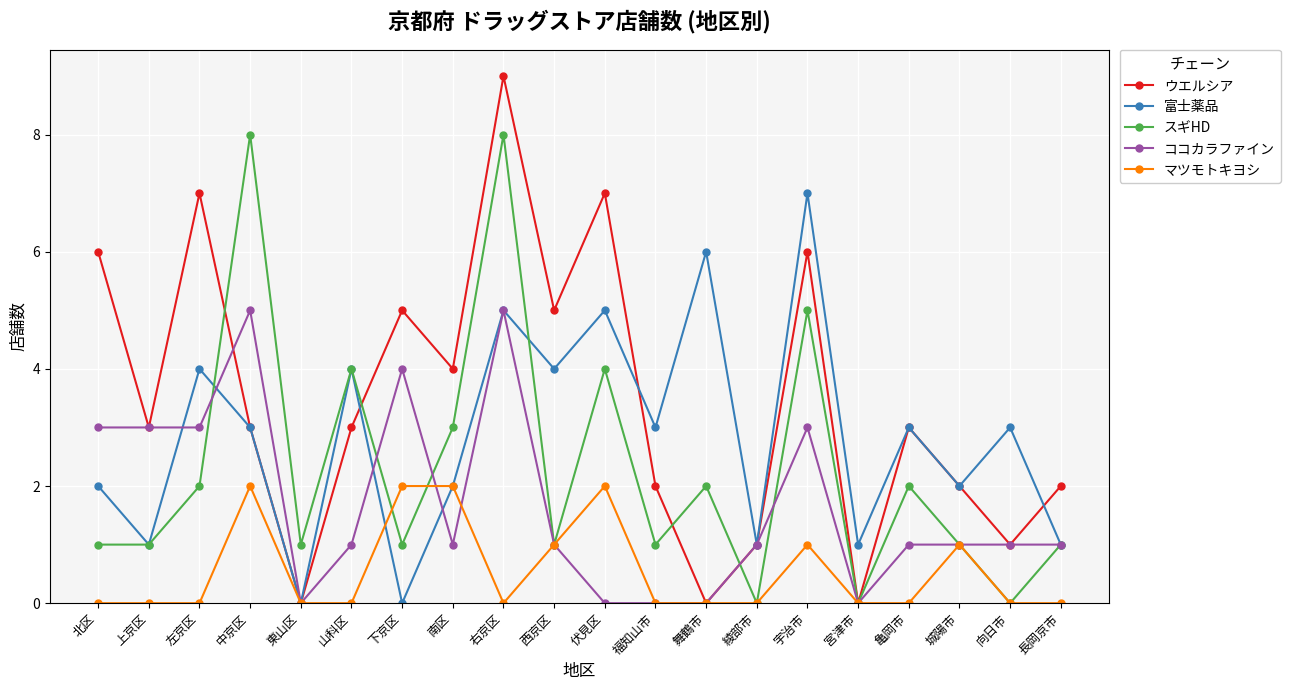

At which category is the sum across all series the highest?

右京区